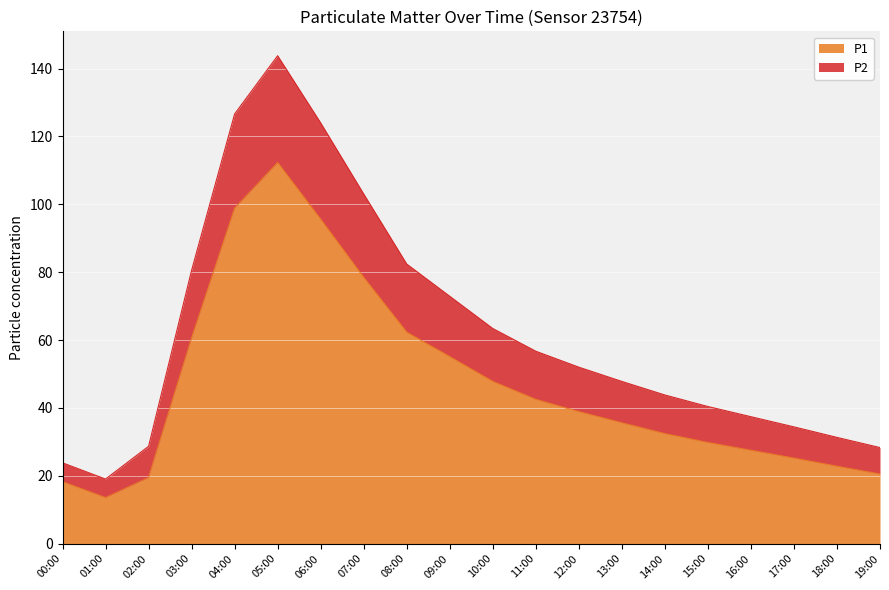

True or false: P2 and P1 cross at least once.

False